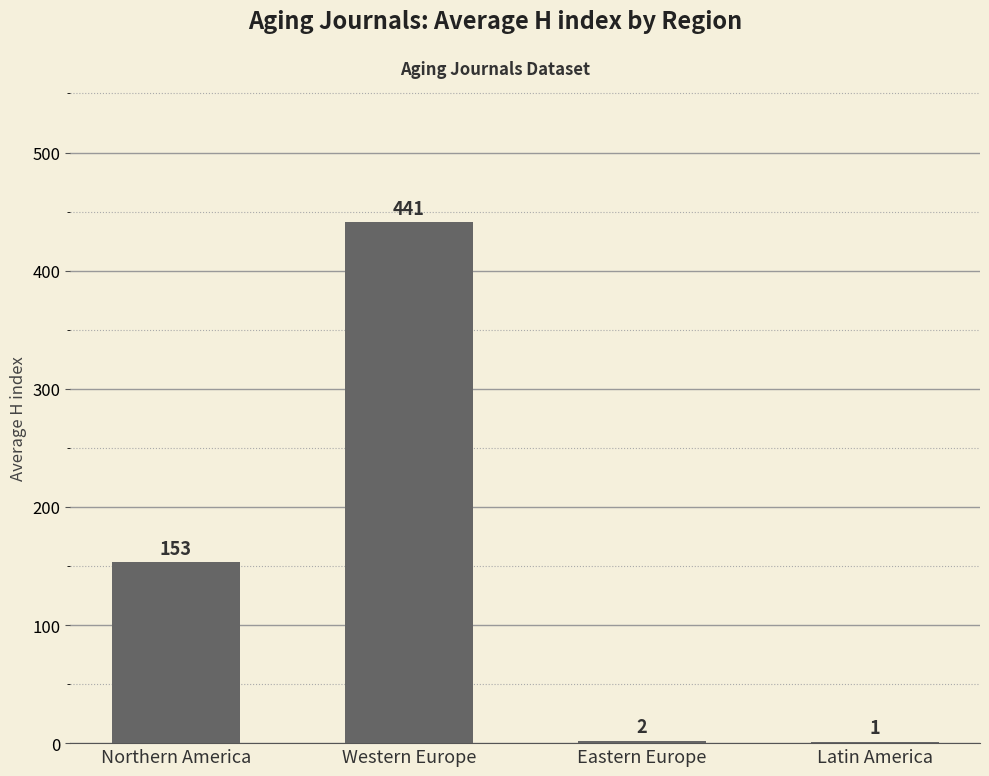

What is the change in value from Western Europe to Latin America?

-440